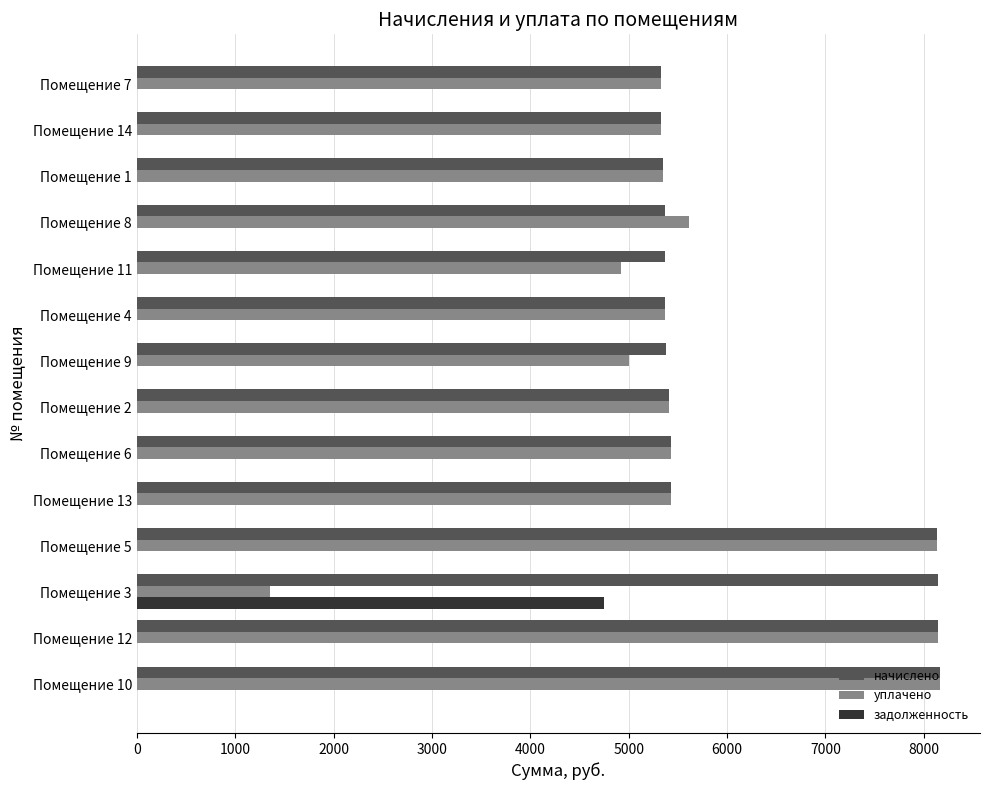

What is the sum of all задолженность values?

4752.7